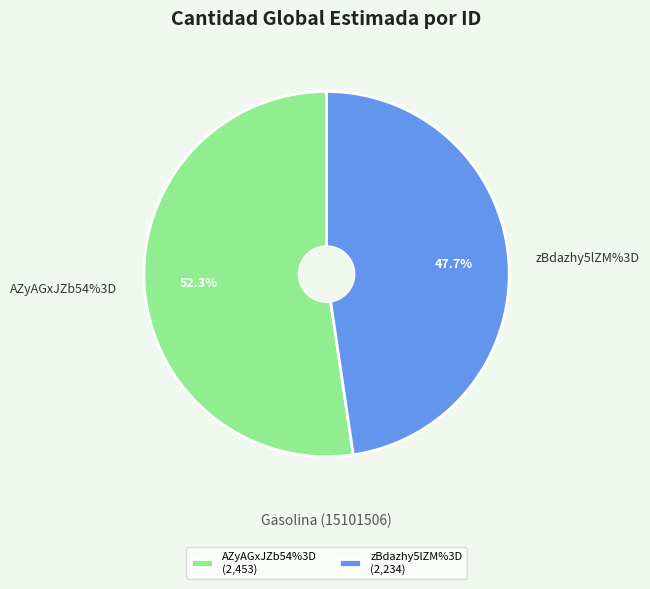

Rank the categories by value from highest to lowest.

AZyAGxJZb54%3D, zBdazhy5lZM%3D